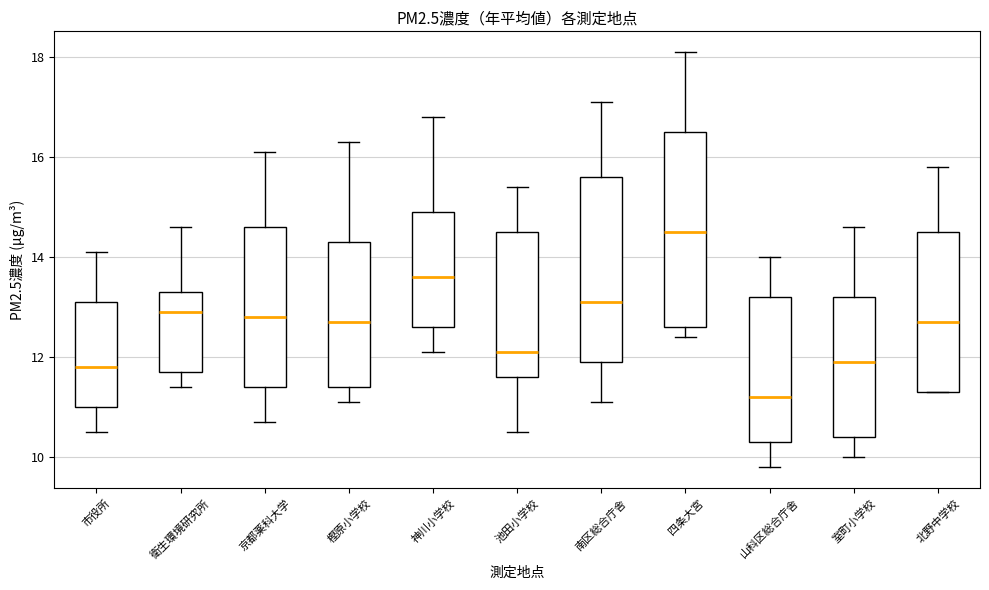

Reading left to right, transcribe this box plot: for each box, give where its median line is, the range the box spans, and where its two whiskers end, as read against the y-axis. The values are not printed on the chart, so give them approximately, as read against the axis.

市役所: median 11.8, box 11.0 to 13.2, whiskers 10.6 to 14.2
衛生環境研究所: median 13.0, box 11.8 to 13.4, whiskers 11.4 to 14.6
京都薬科大学: median 12.8, box 11.4 to 14.6, whiskers 10.8 to 16.2
樫原小学校: median 12.8, box 11.4 to 14.4, whiskers 11.2 to 16.4
神川小学校: median 13.6, box 12.6 to 15.0, whiskers 12.2 to 16.8
池田小学校: median 12.2, box 11.6 to 14.6, whiskers 10.6 to 15.4
南区総合庁舎: median 13.2, box 12.0 to 15.6, whiskers 11.2 to 17.2
四条大宮: median 14.6, box 12.6 to 16.6, whiskers 12.4 to 18.2
山科区総合庁舎: median 11.2, box 10.4 to 13.2, whiskers 9.8 to 14.0
室町小学校: median 12.0, box 10.4 to 13.2, whiskers 10.0 to 14.6
北野中学校: median 12.8, box 11.4 to 14.6, whiskers 11.4 to 15.8